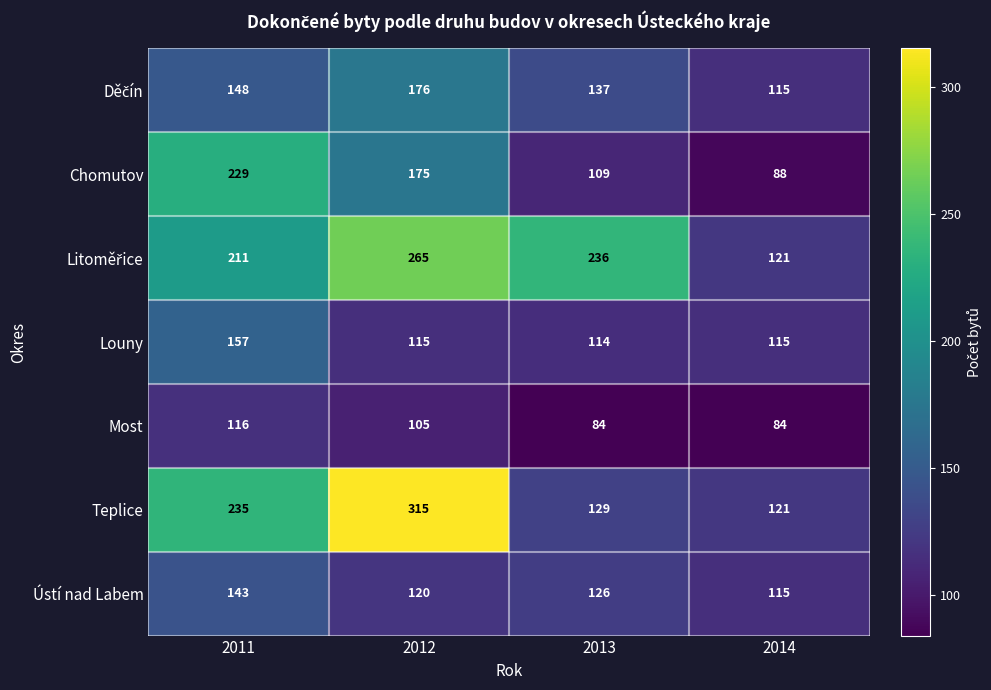

At which category is the sum across all series the highest?

2012